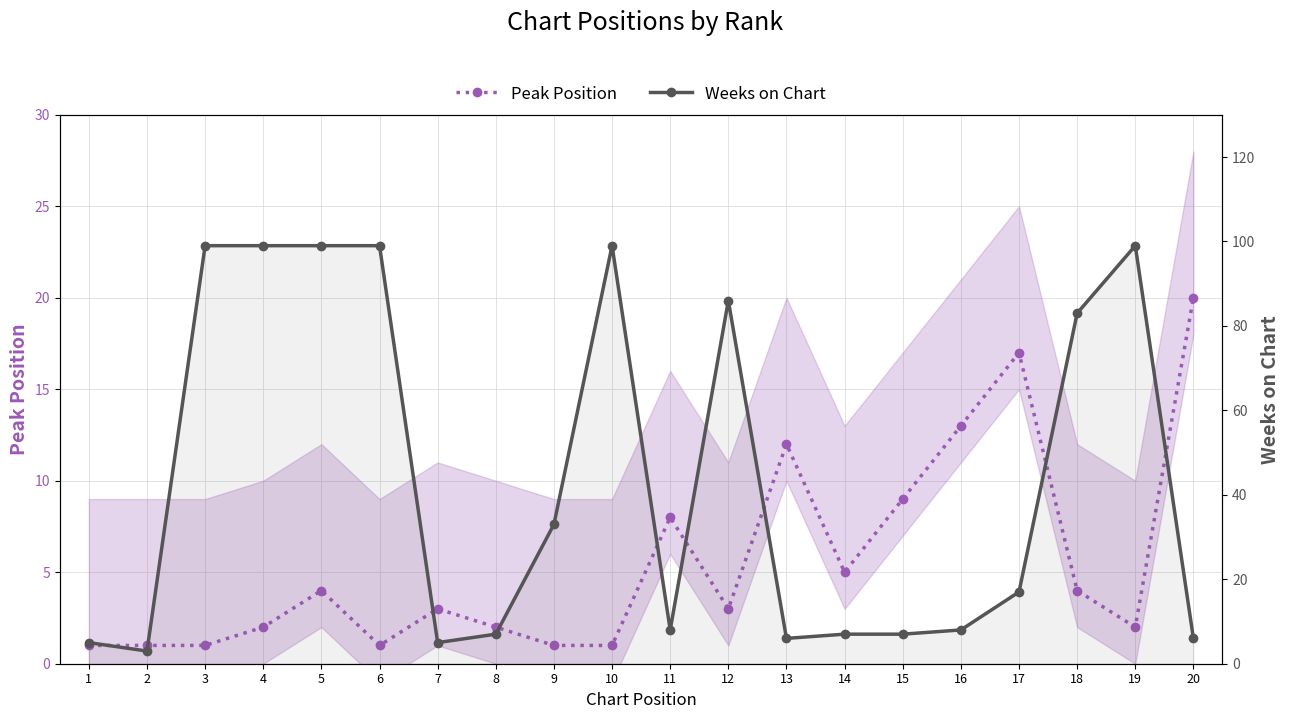

Between 1 and 11, which series saw the biggest shift?

Peak Position